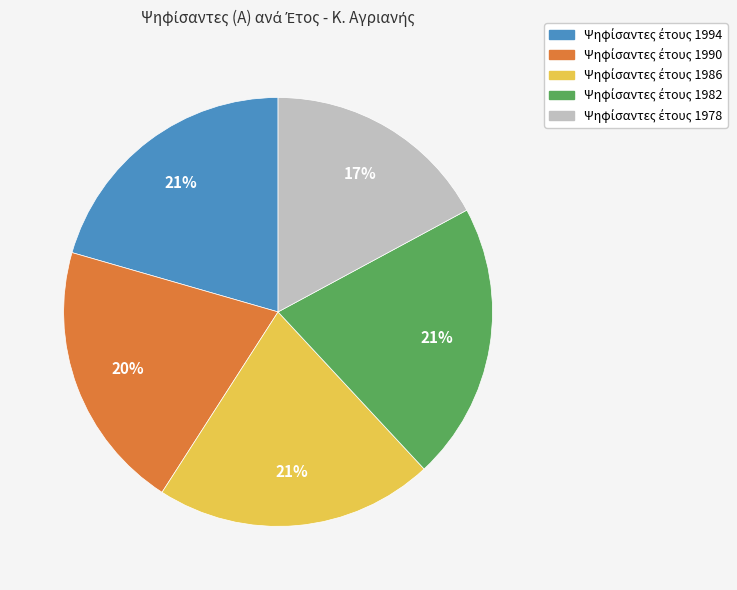

Is there a majority slice in this chart?

No